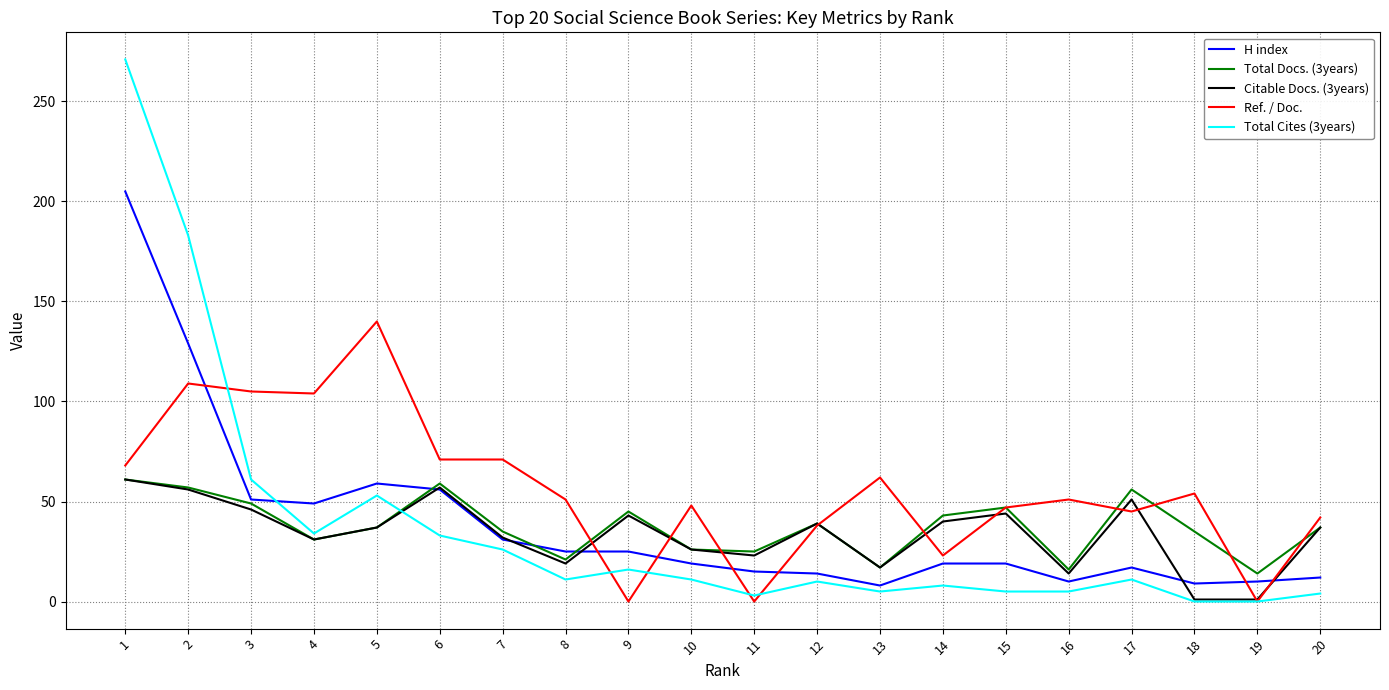

Is the value of Total Cites (3years) at 11 greater than the value of Citable Docs. (3years) at 17?

No